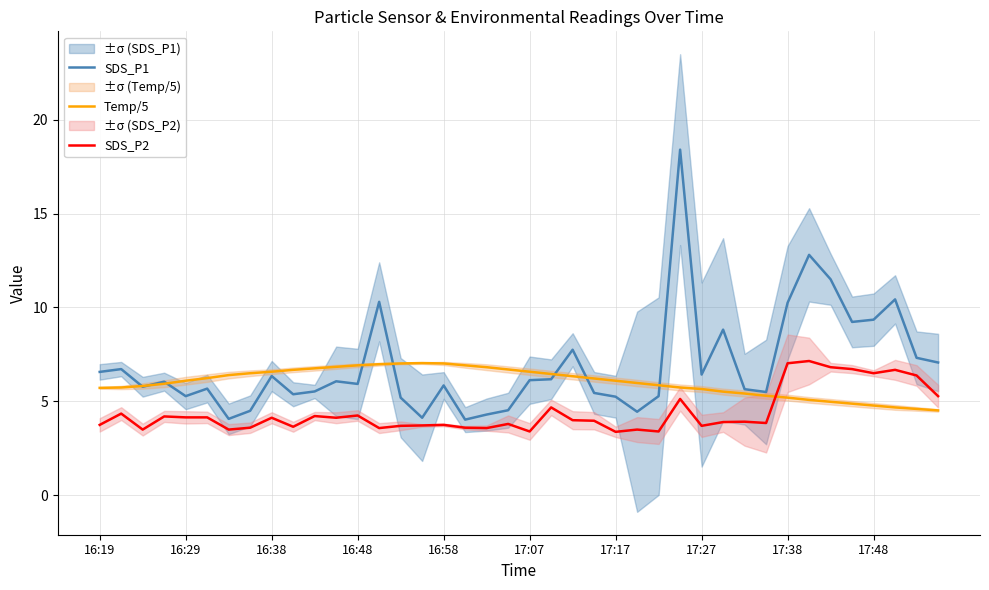

What is the lowest value of the SDS_P2 series?

3.4